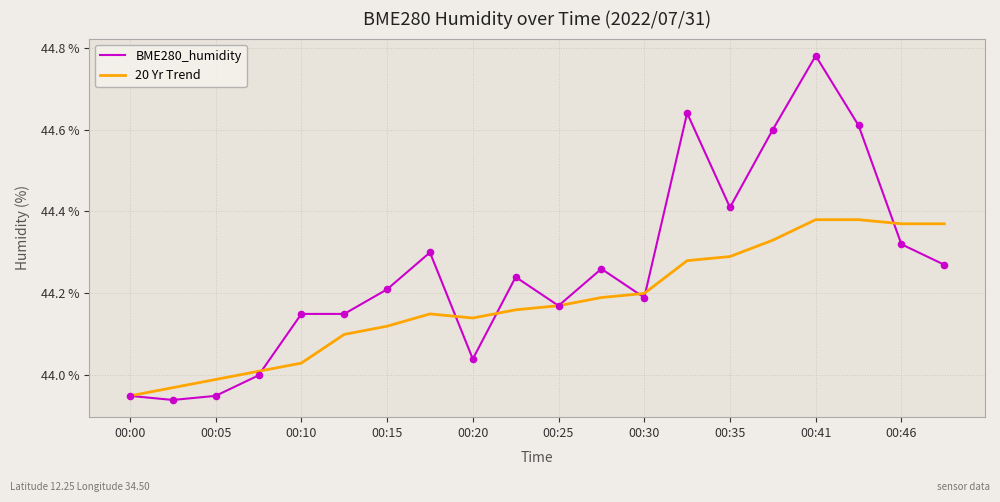

What are all the series names shown in the legend?

BME280_humidity, 20 Yr Trend